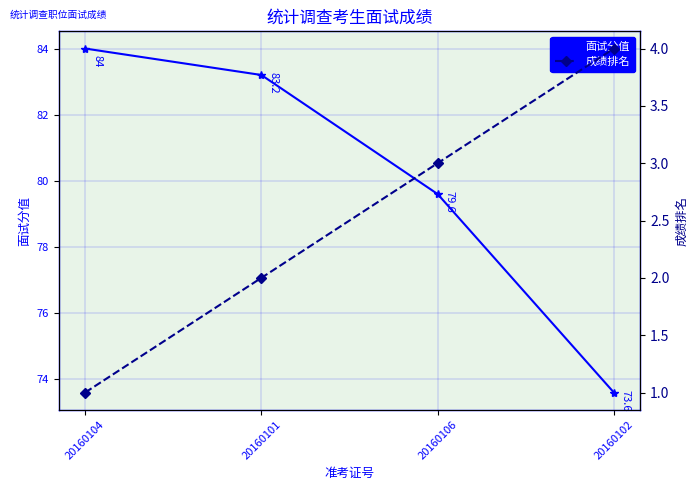

Reading left to right, transcribe all the data shown in this chart.

面试分值: 20160104=84.0	20160101=83.2	20160106=79.6	20160102=73.6
成绩排名: 20160104=1.0	20160101=2.0	20160106=3.0	20160102=4.0